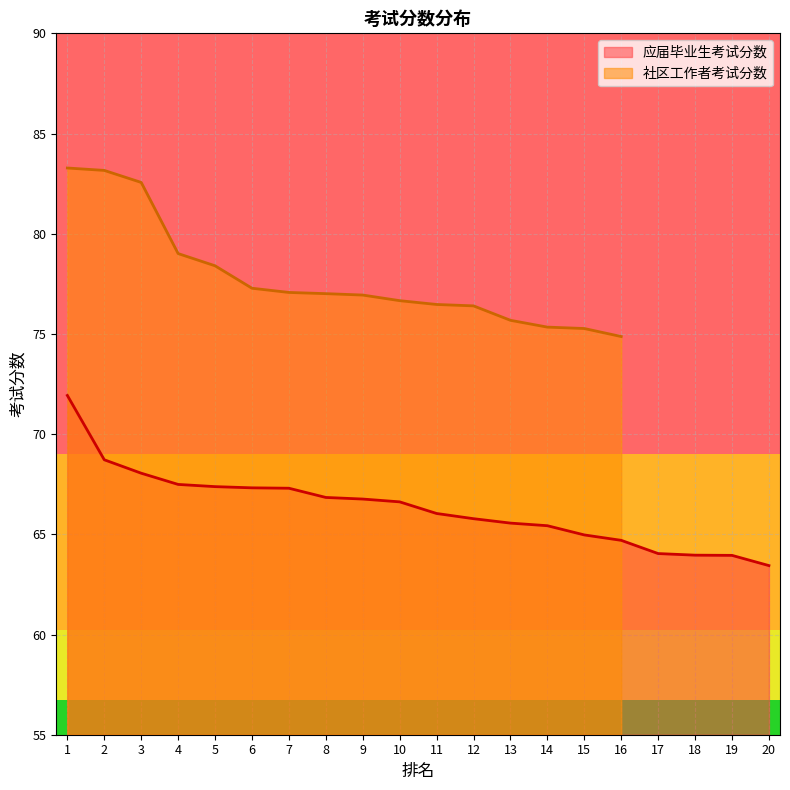

What is the average value?

66.3